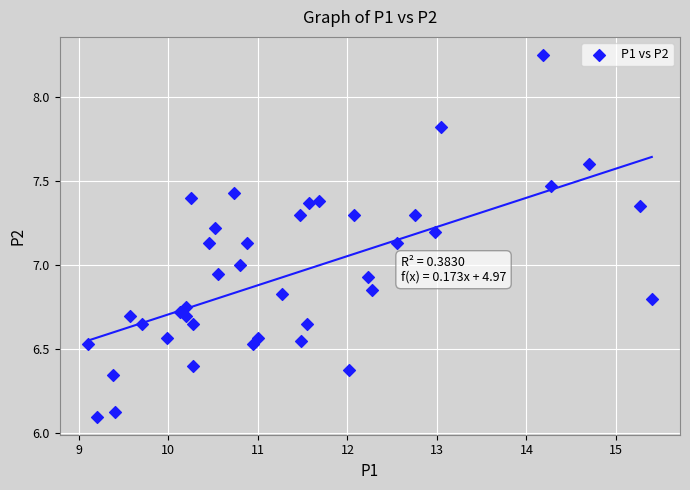

How many points are shown in the scatter plot?

40